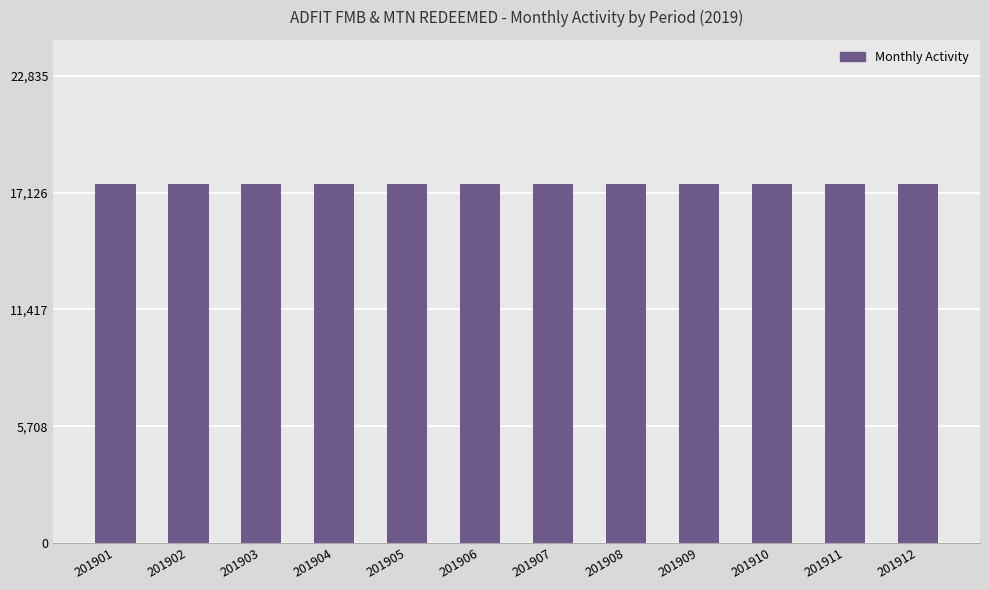

What is the approximate value of Monthly Activity at 201907?

17565.7